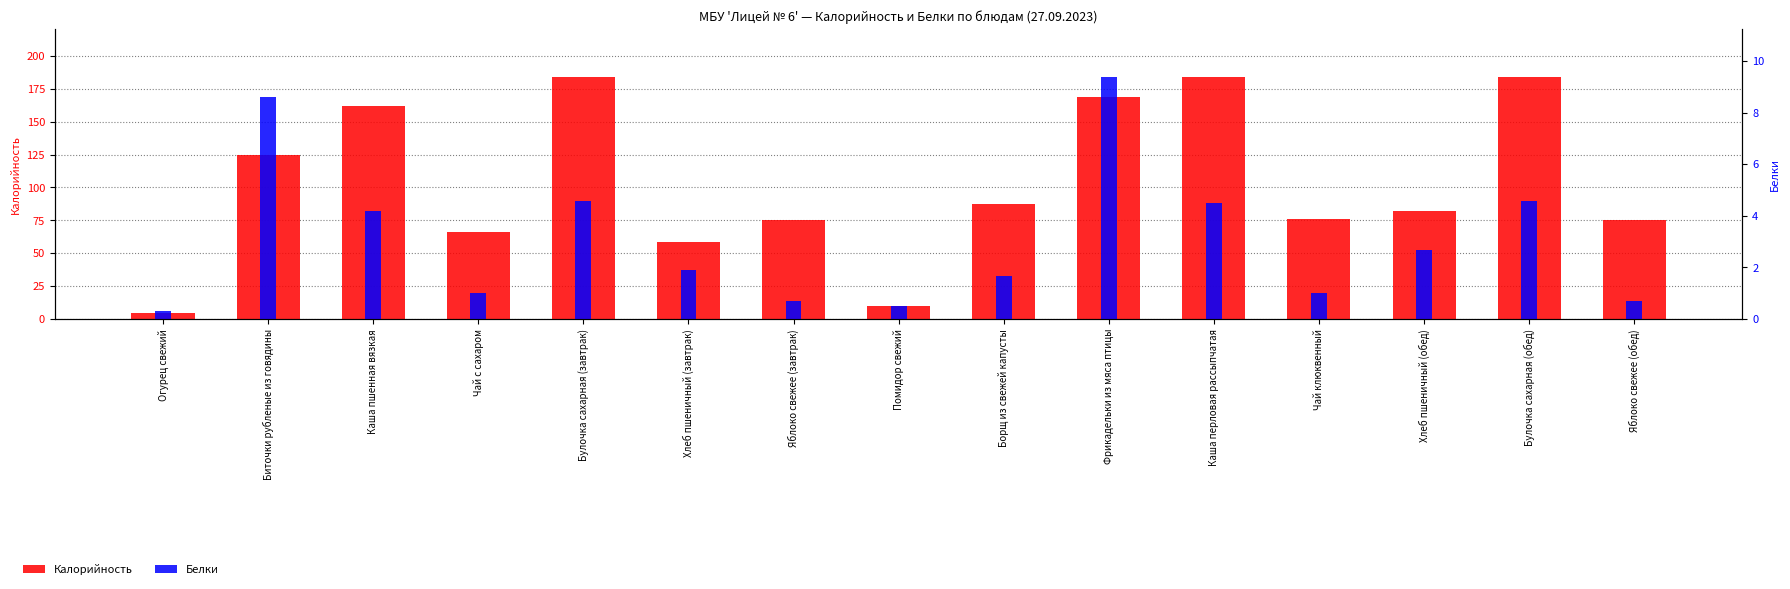

What is the difference between the second highest and second lowest values in the Калорийность series?

174.3